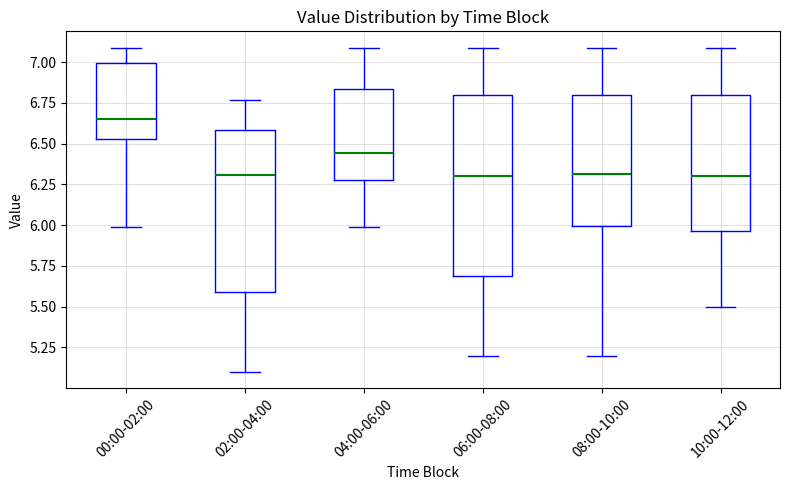

Where does the upper whisker of the box for 08:00-10:00 end on the y-axis? The values are not printed on the chart, so give them approximately, as read against the axis.

7.10